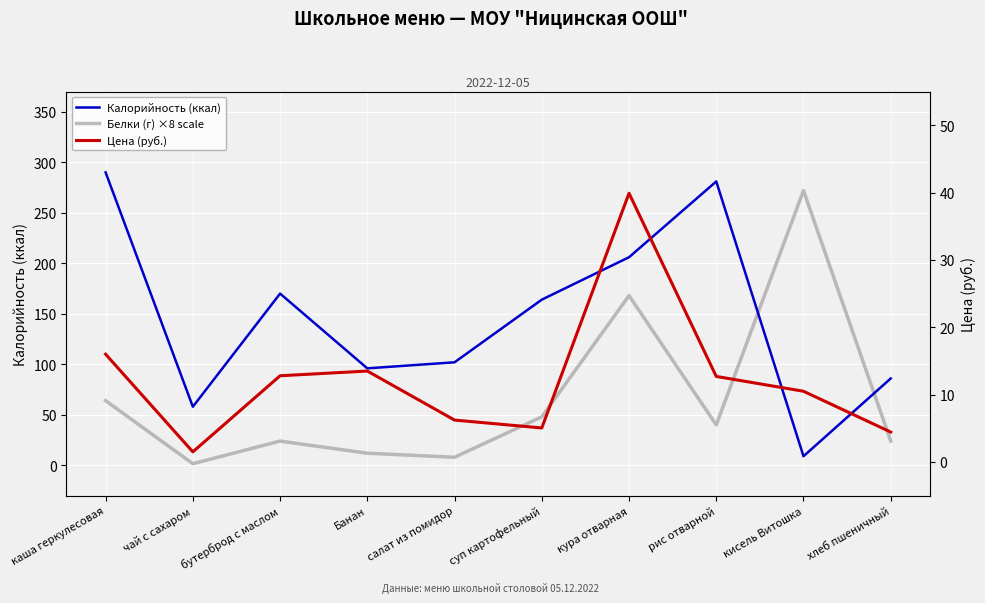

What is the difference between the maximum and minimum values in the Белки (г) ×8 scale series?

270.4